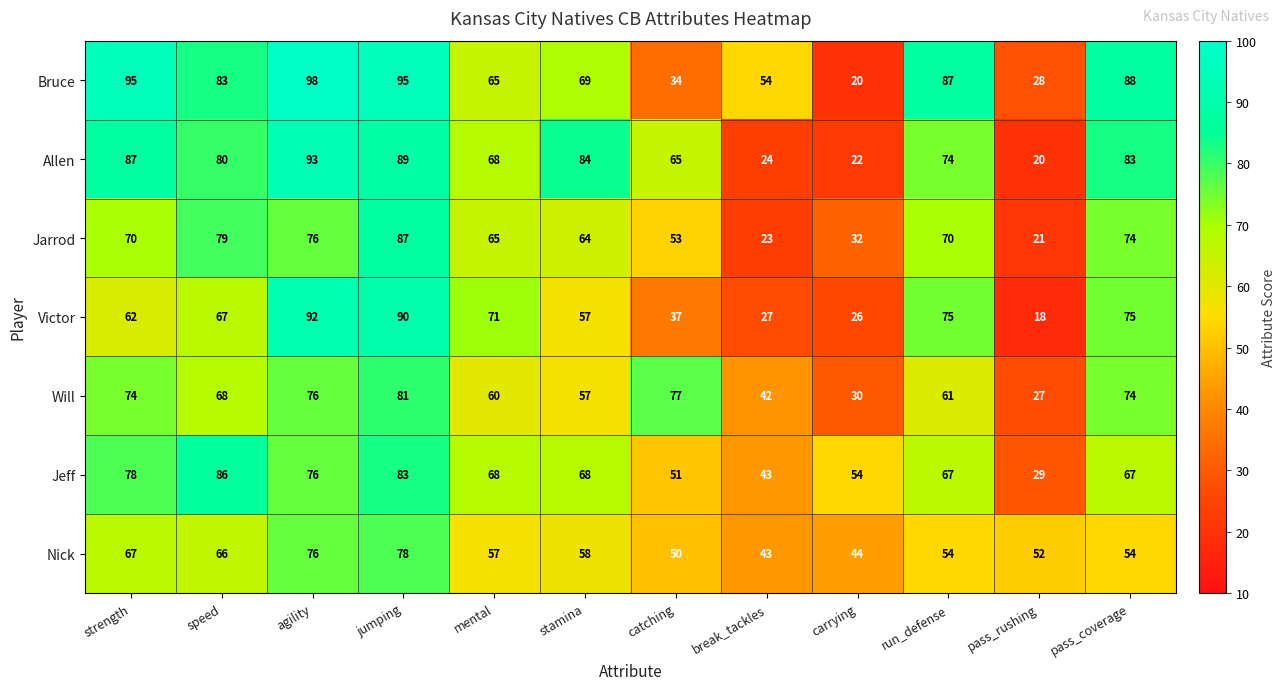

At which category is the sum across all series the highest?

jumping